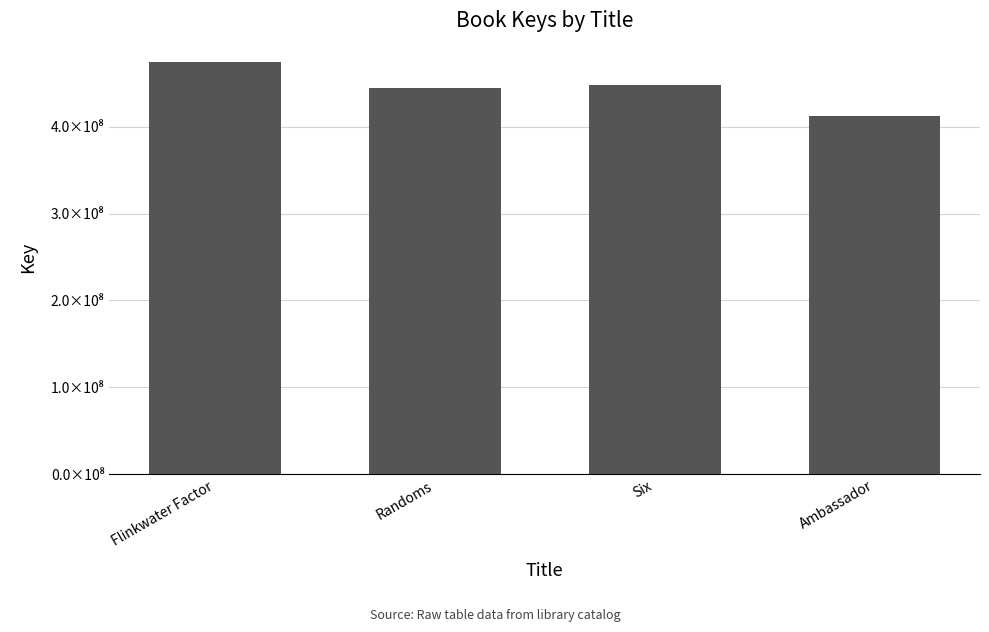

Which label corresponds to the smallest value in the chart?

Ambassador